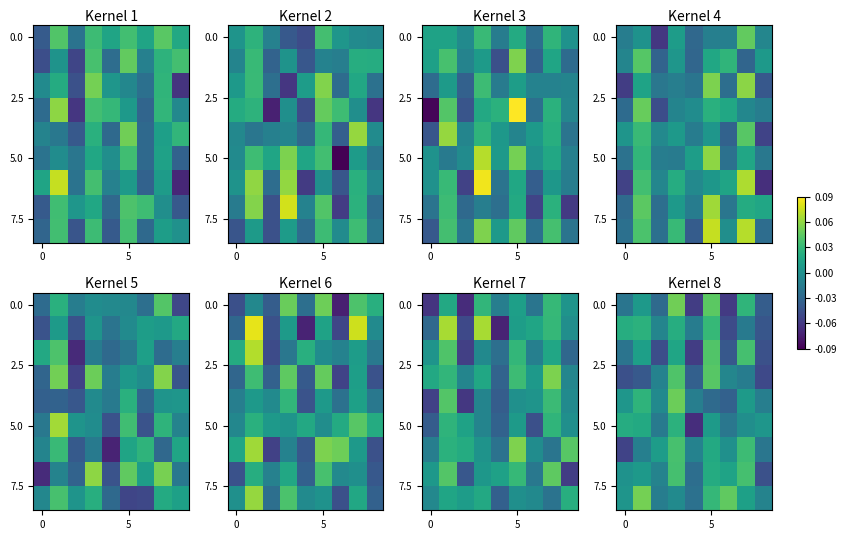

What is the total value across all series at 0?

-0.1